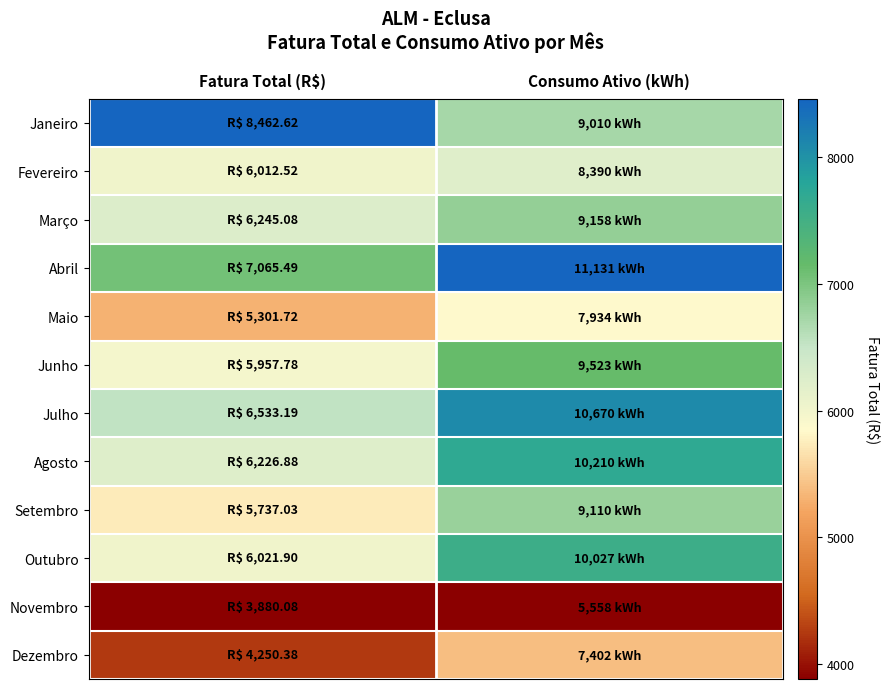

At which category is the sum across all series the highest?

Consumo Ativo (kWh)